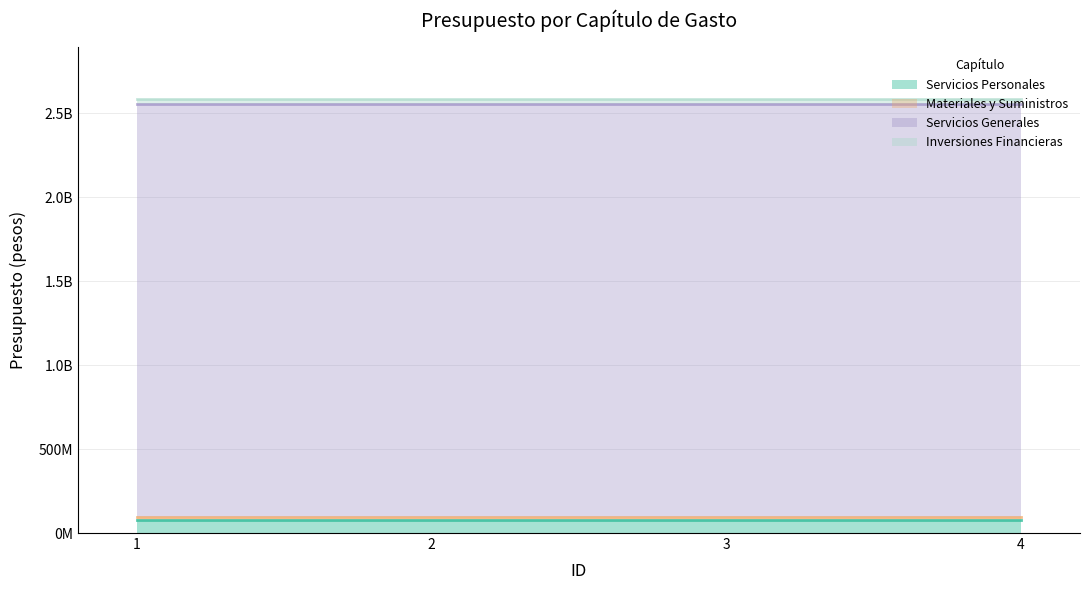

What is the sum of all Inversiones Financieras values?

120535852